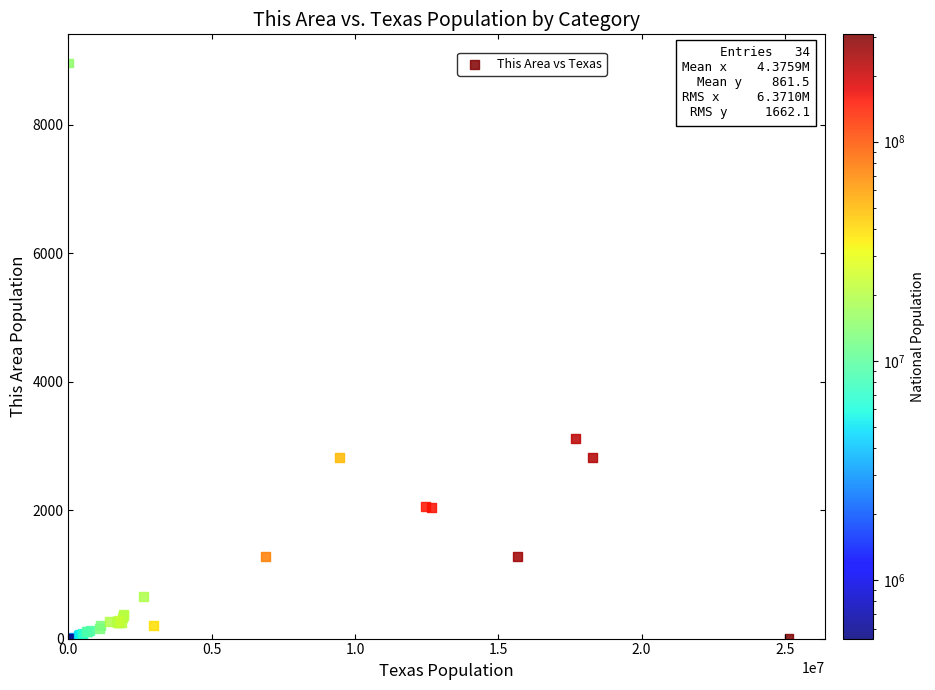

What Y value in the scatter plot is closest to 4482?

3114